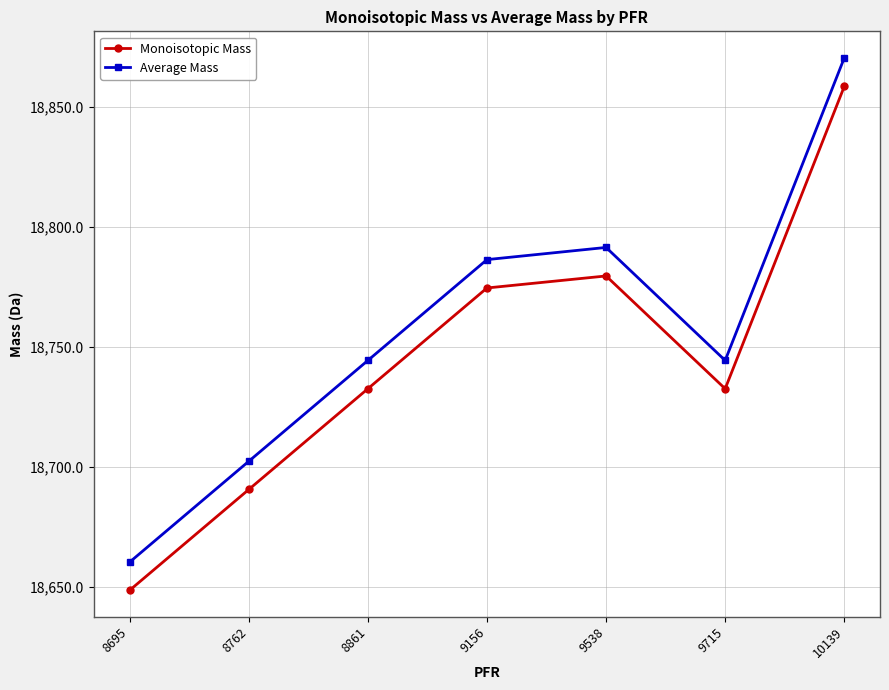

What is the difference between the maximum and minimum values in the Average Mass series?

210.2